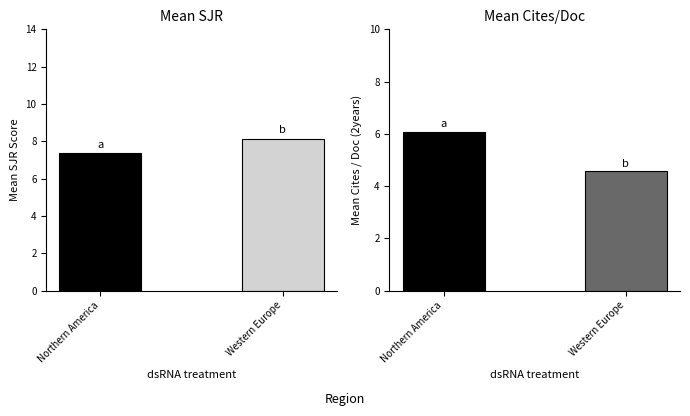

What is the spread (max minus min) of values at Northern America?

1.3